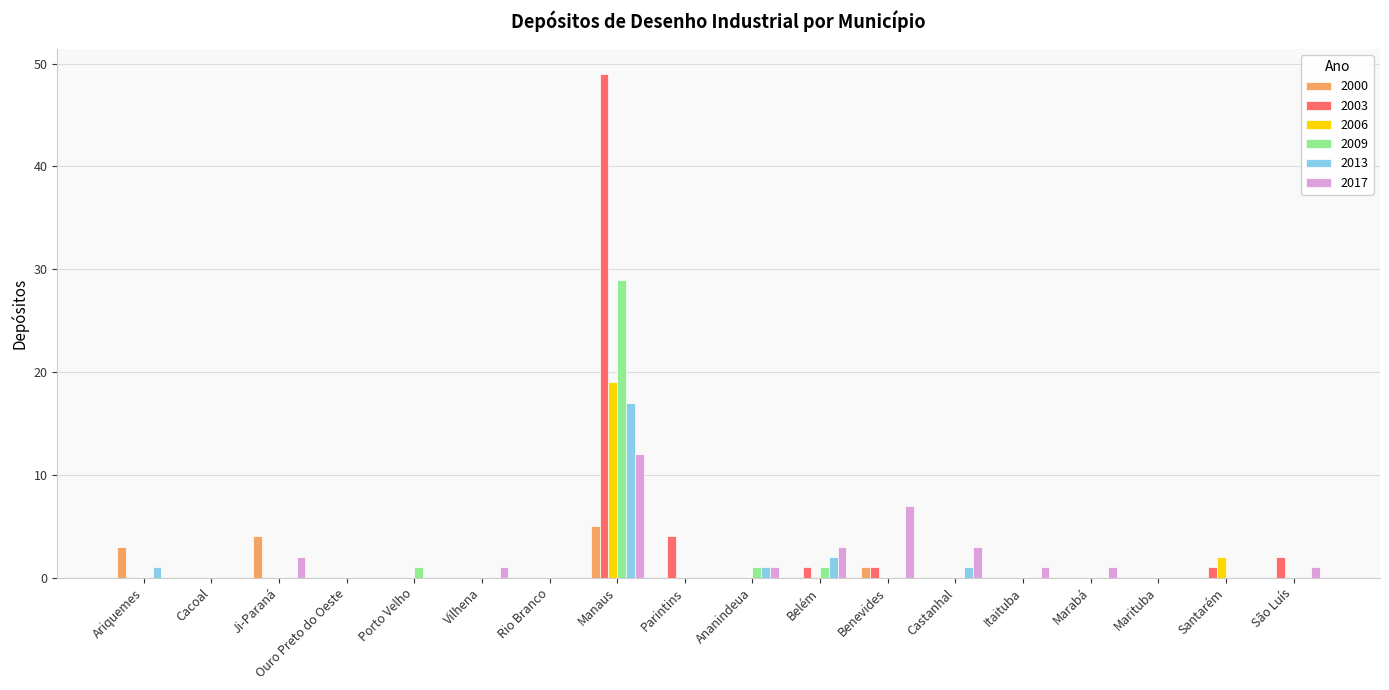

Between Manaus and Parintins, which series saw the biggest shift?

2003